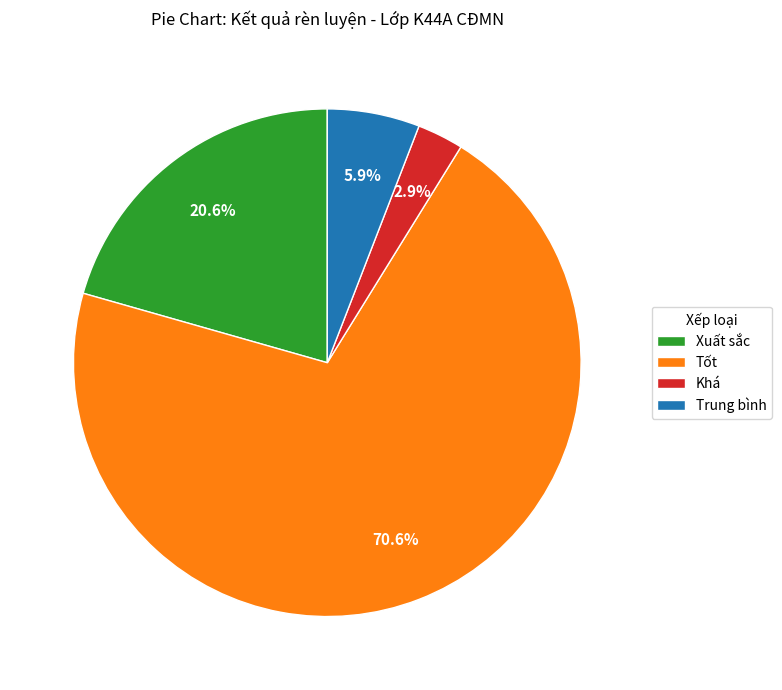

Count the number of slices in the pie.

4